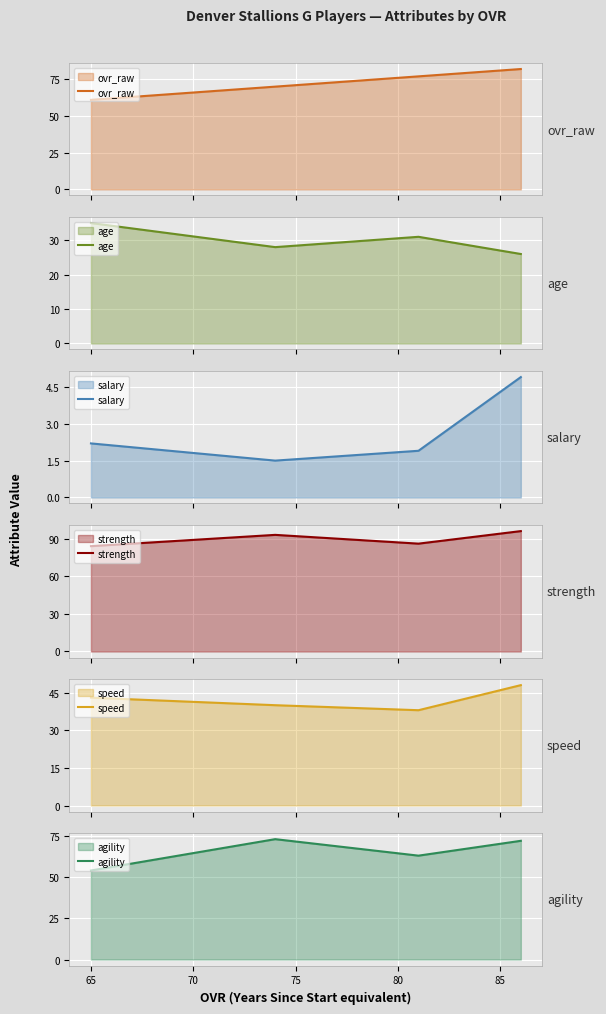

In agility, how many points are lower than both neighbors (excluding endpoints)?

1